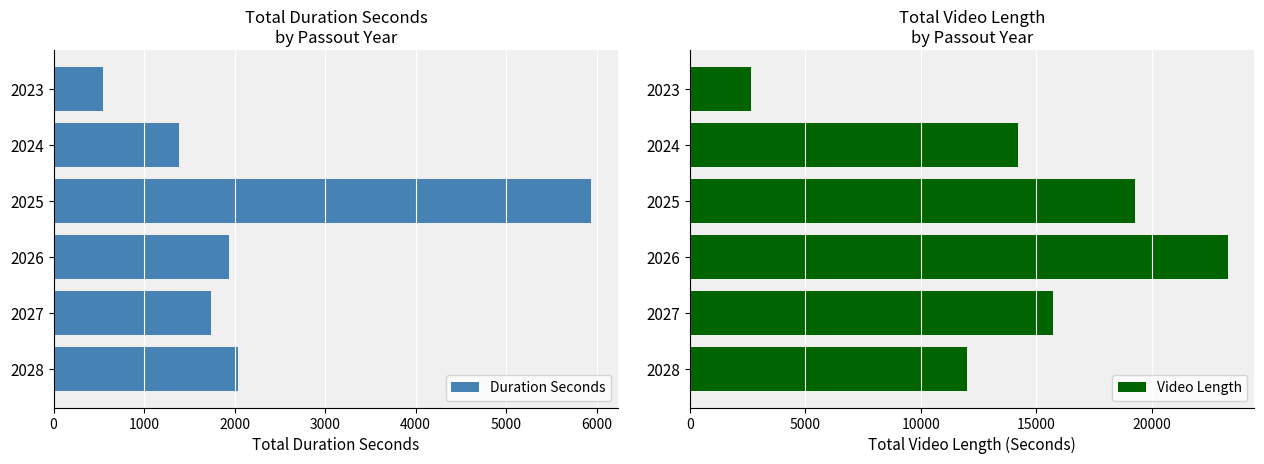

What is the value of the Video Length bar at the 3rd from the left?

19295